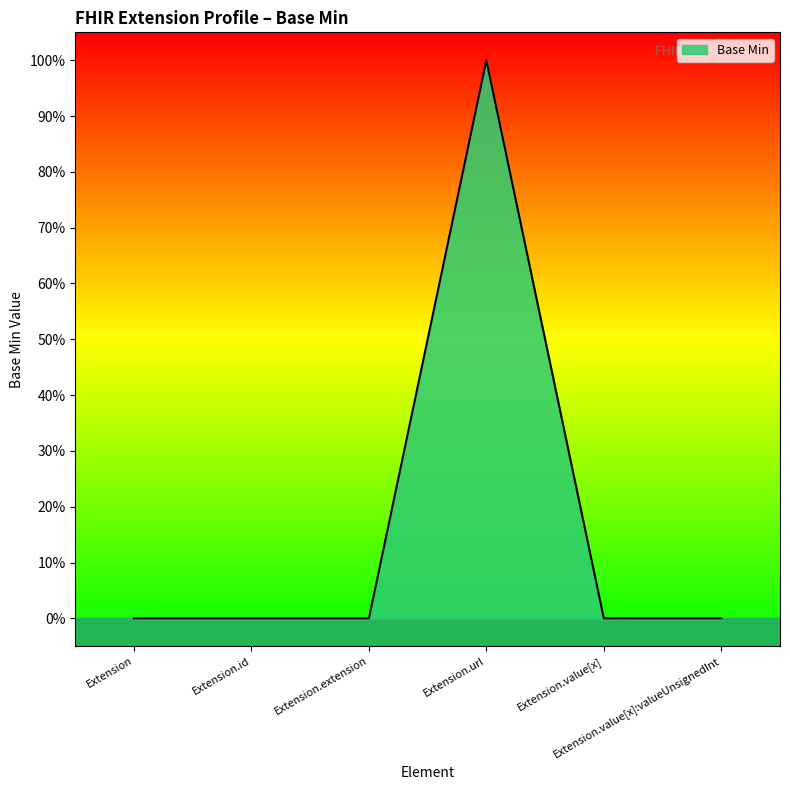

List the labels in order of value, largest first.

Extension.url, Extension, Extension.id, Extension.extension, Extension.value[x], Extension.value[x]:valueUnsignedInt